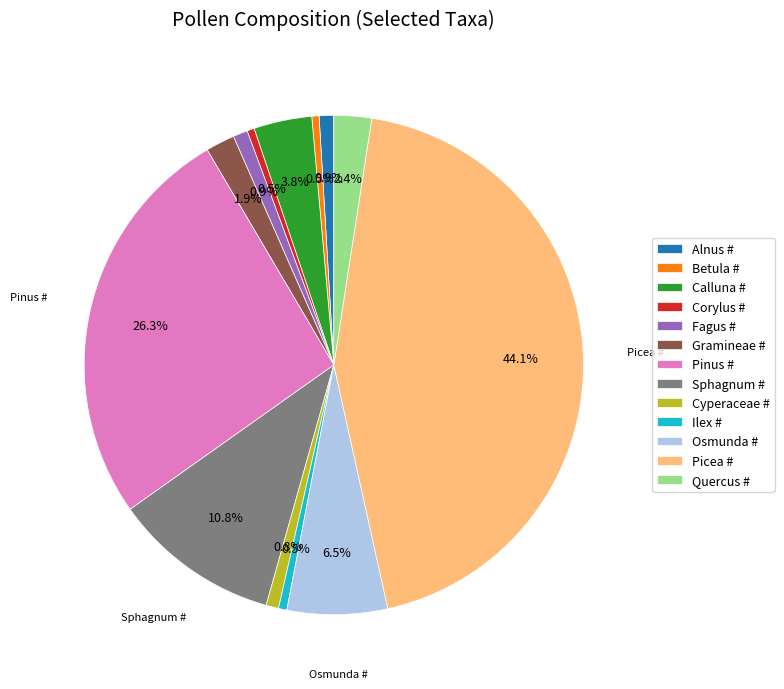

To the nearest percent, what percentage of the pie is Fagus #?

1%